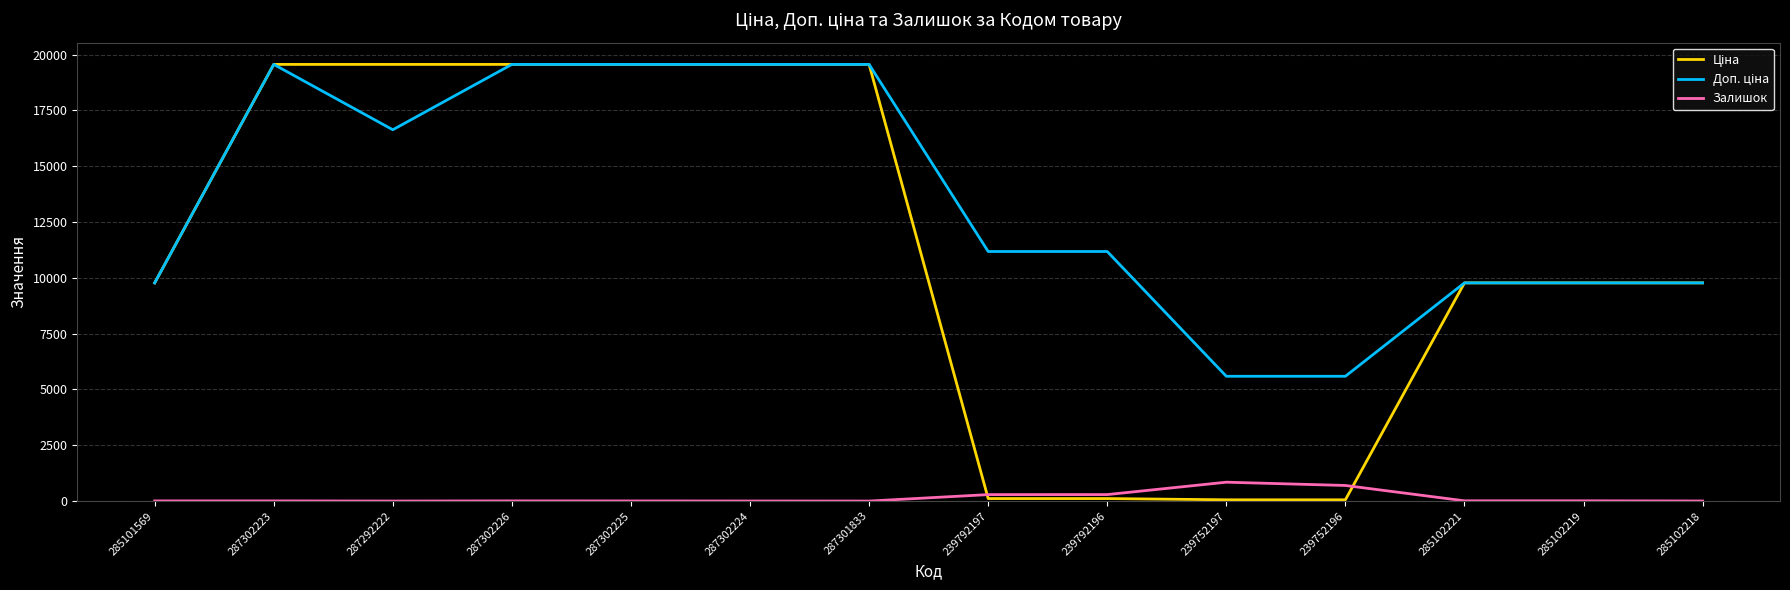

What is the difference between the maximum and minimum values in the Залишок series?

845.0